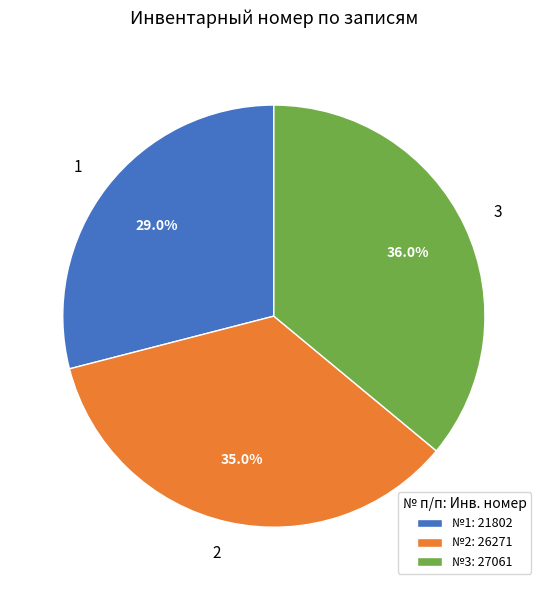

Is 3 the majority of the pie?

No